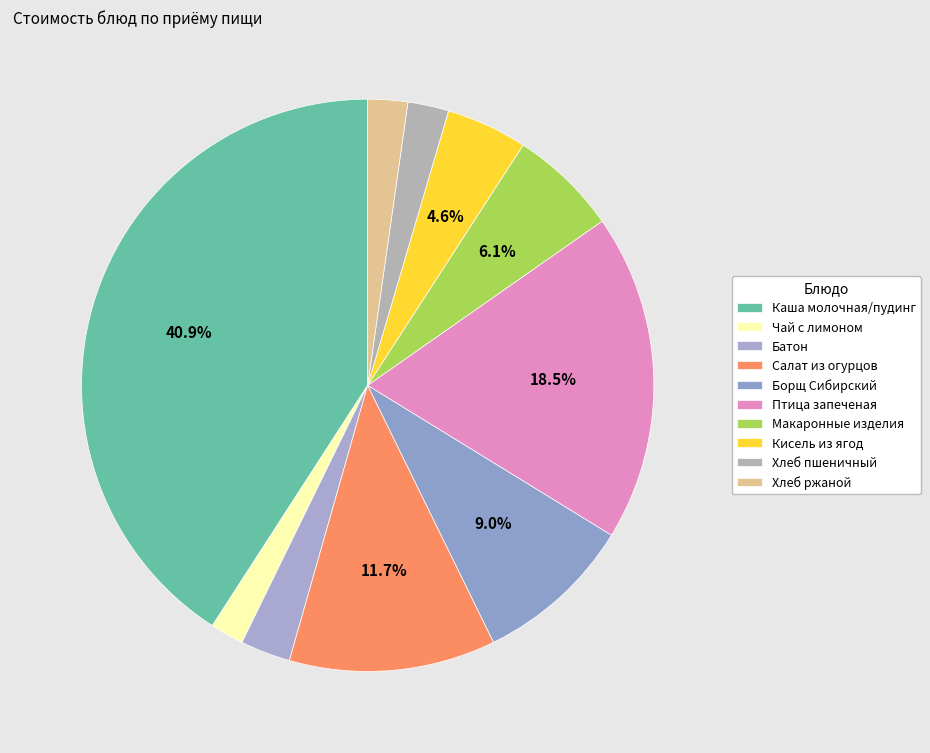

How many segments does this pie chart have?

10